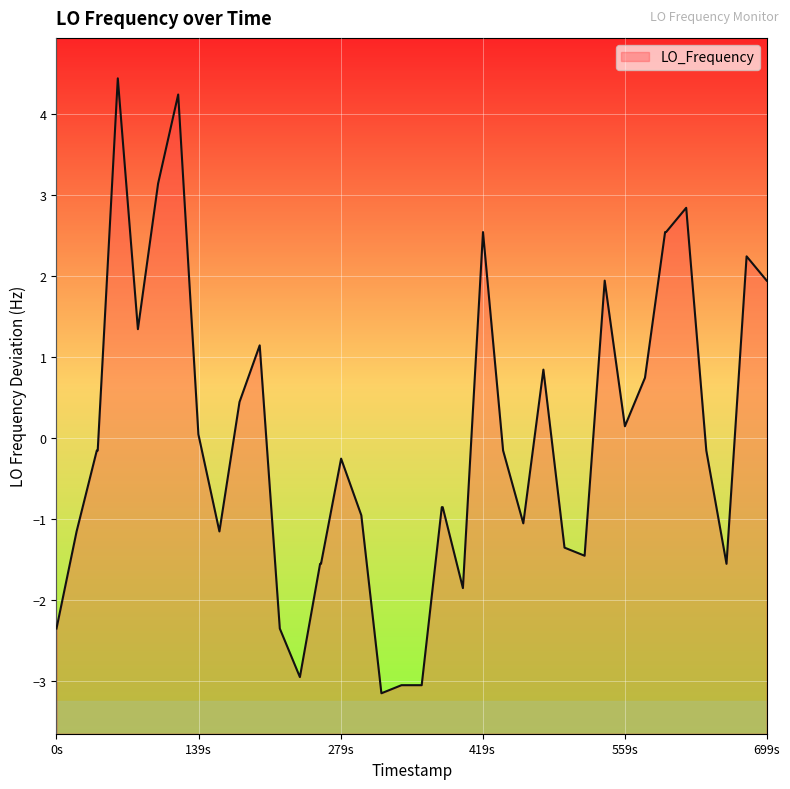

What is the maximum value shown in the chart?

4.4